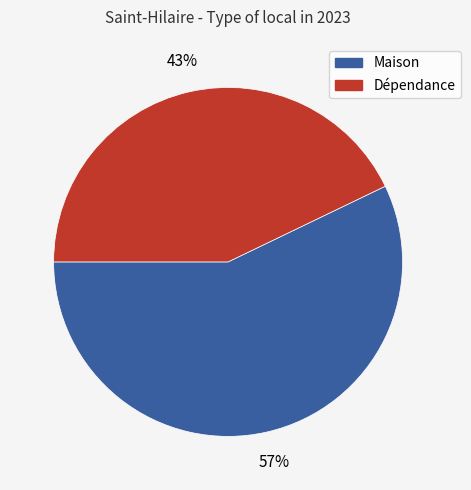

What percentage is the Dépendance slice, to the nearest percent?

43%